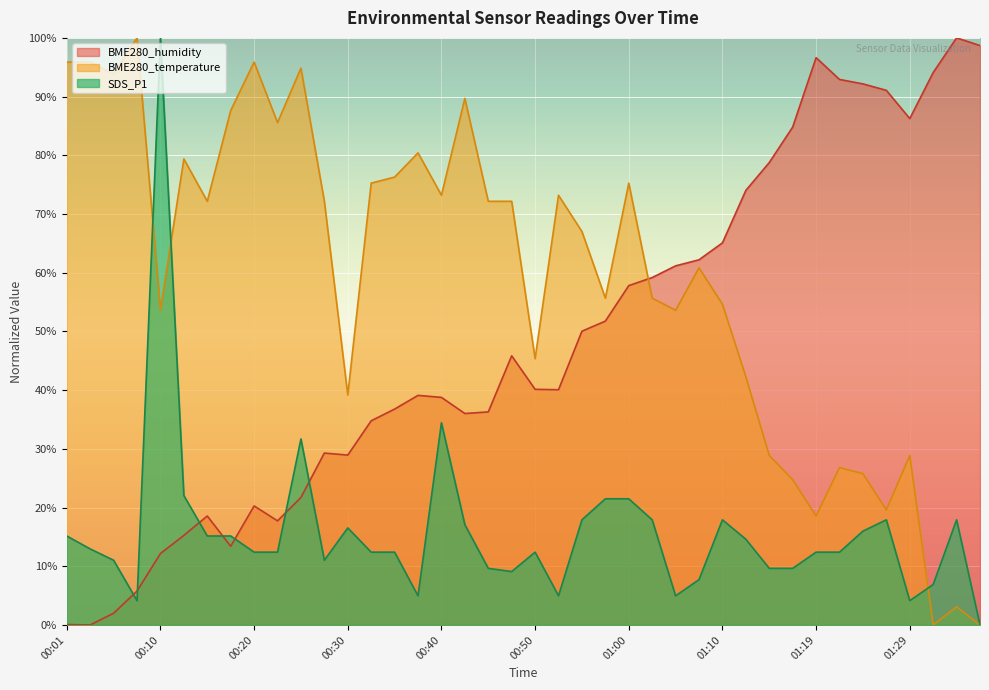

Is the value of BME280_humidity at 00:42 greater than the value of SDS_P1 at 00:20?

Yes